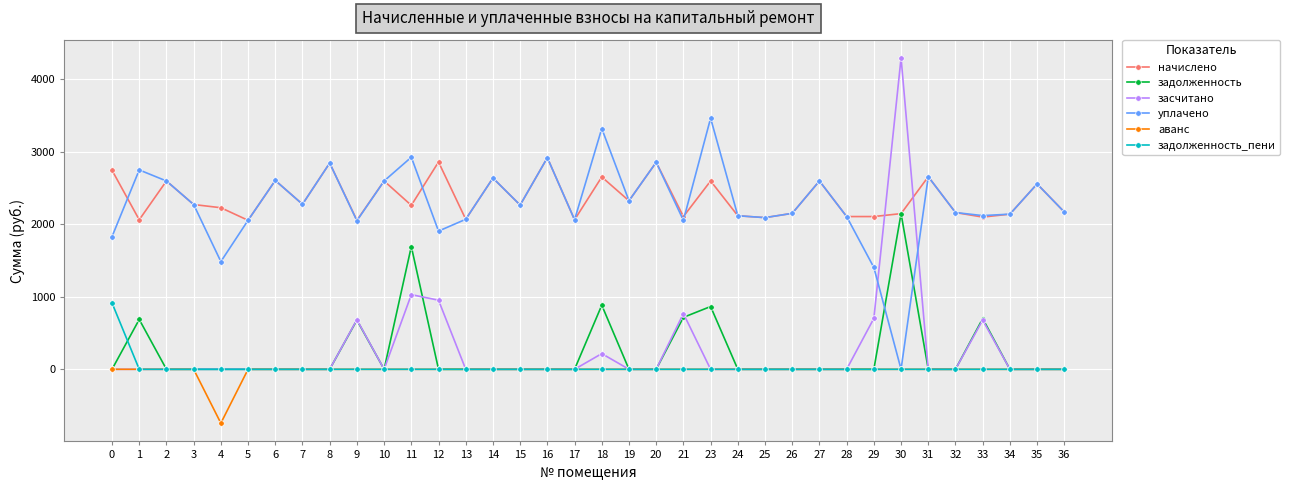

Between which two adjacent categories do задолженность and уплачено first intersect?

29 and 30